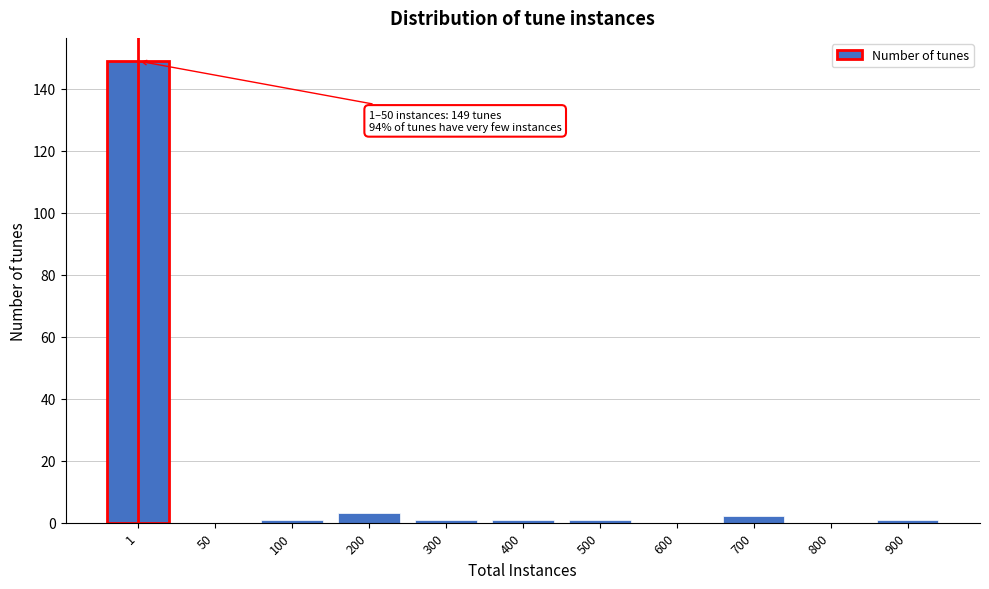

Reading left to right, list all the values displayed in this chart.

1=149	50=0	100=1	200=3	300=1	400=1	500=1	600=0	700=2	800=0	900=1